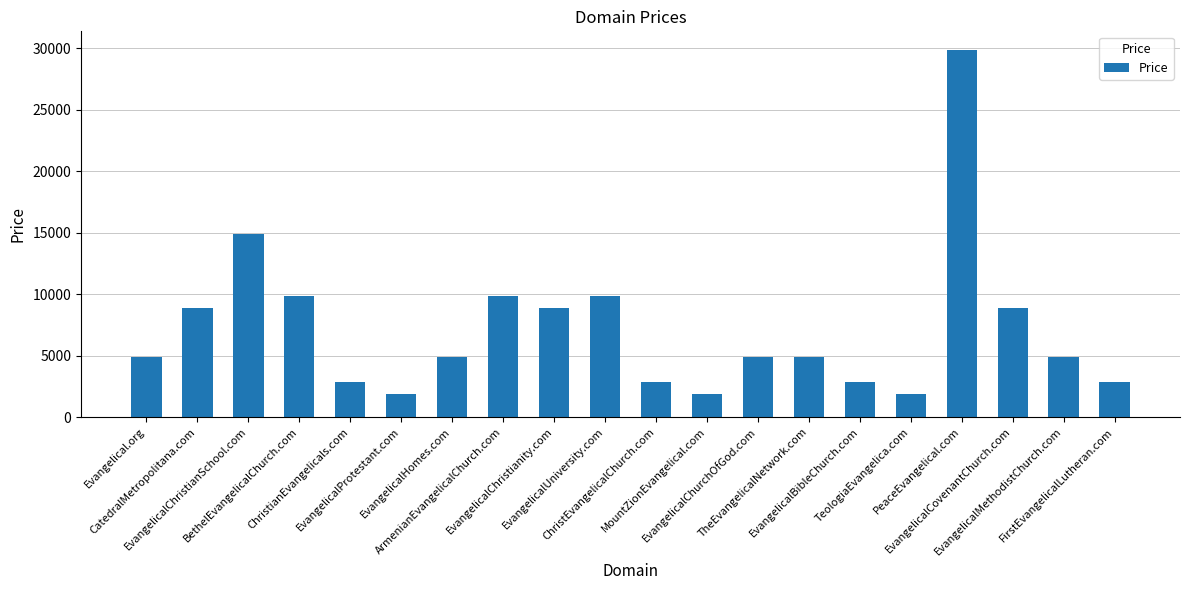

What is the difference between the values at EvangelicalHomes.com and EvangelicalUniversity.com?

5000